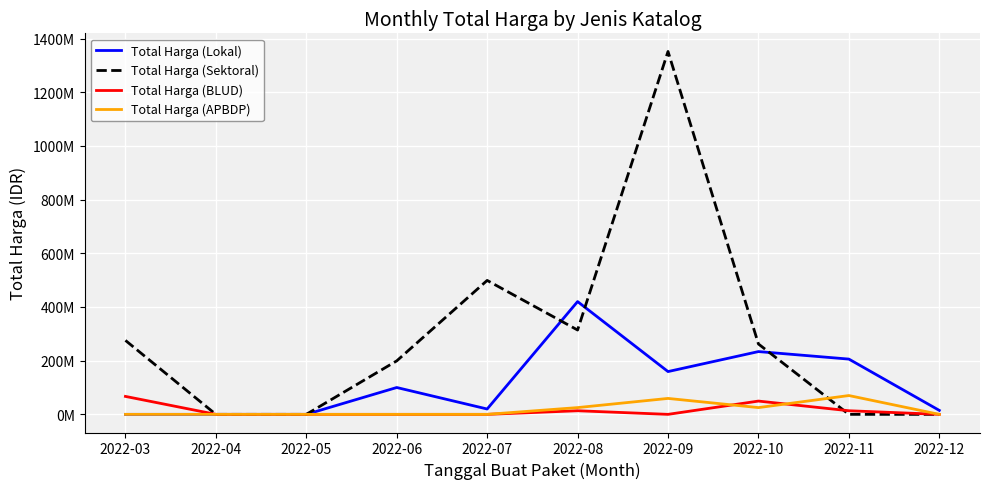

Where is Total Harga (Lokal) nearest to the value 210037500?

2022-11